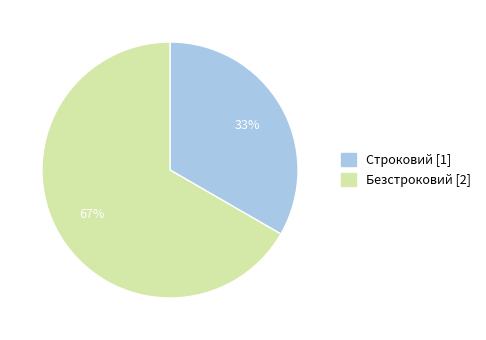

Combined, do Безстроковий and Строковий account for over 50%?

Yes